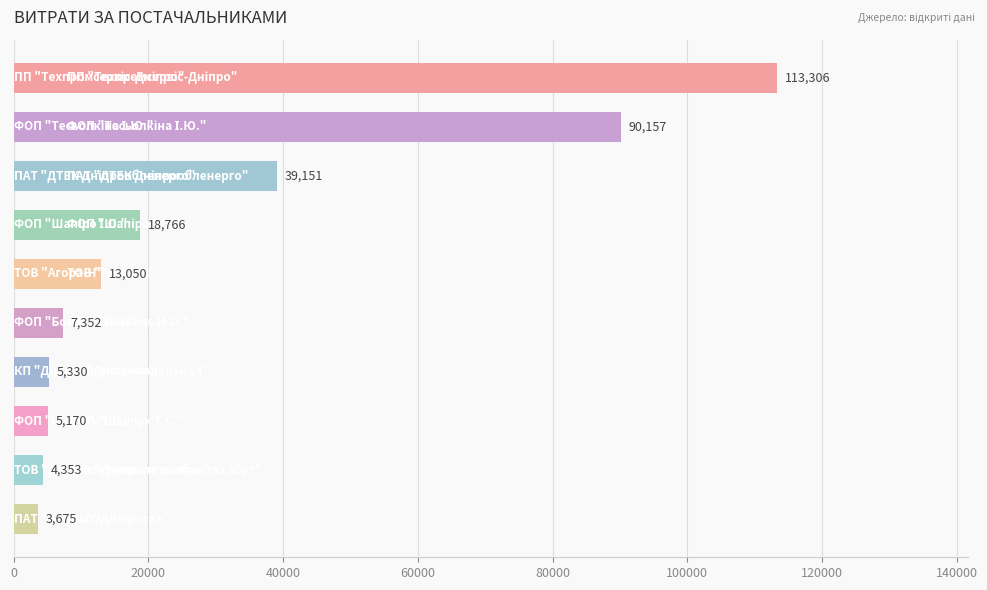

What is the value of the 1st bar from the top?

113306.0